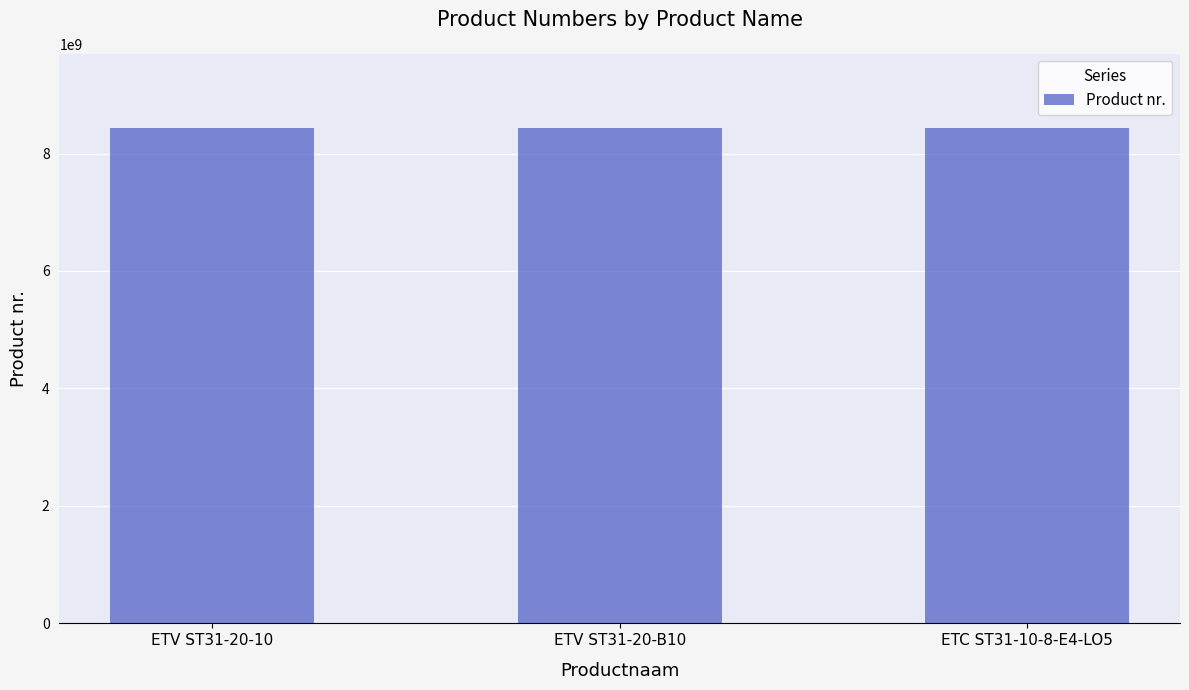

Approximately how many times larger is the value at ETV ST31-20-B10 compared to ETC ST31-10-8-E4-LO5?

1.0